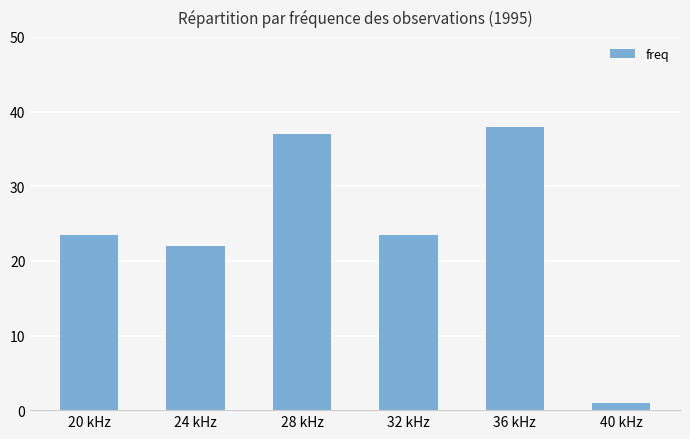

What is the difference between the maximum and minimum values?

37.0